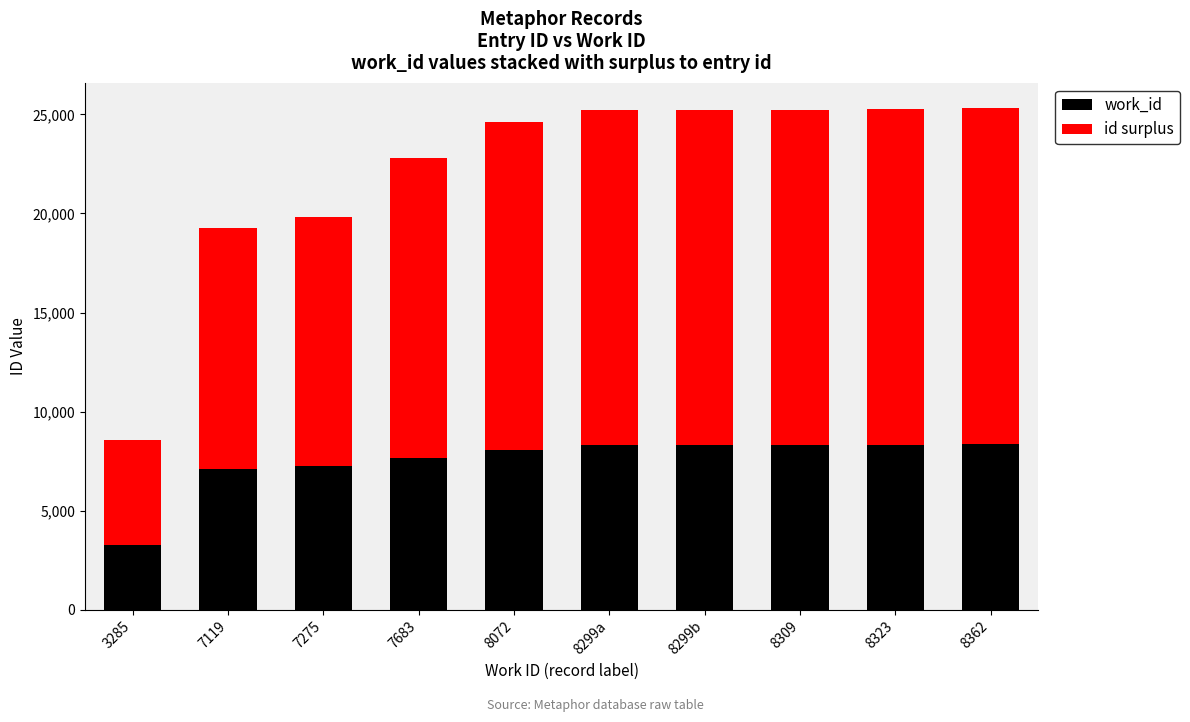

What are all the series names shown in the legend?

work_id, id surplus